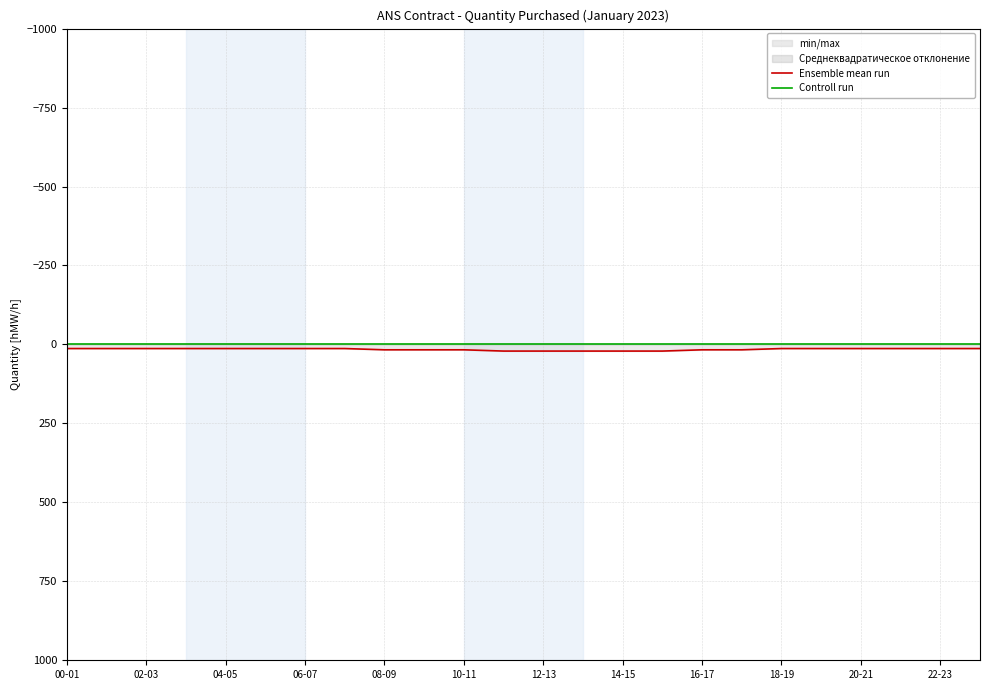

What is the average value of the Ensemble mean run series?

16